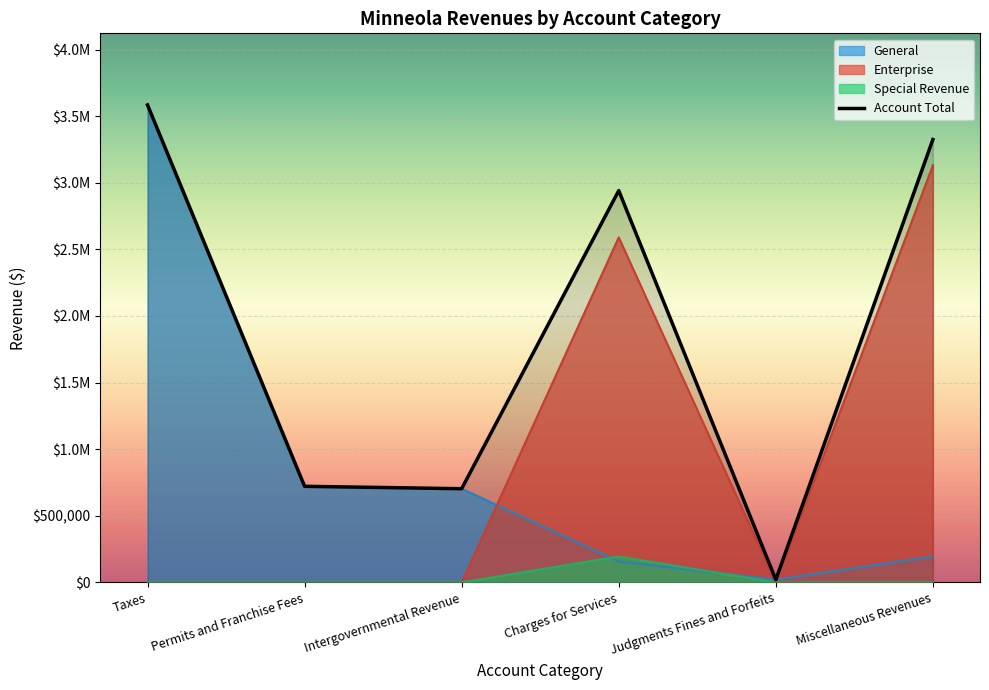

How many interior local valleys does the Account Total series have?

2